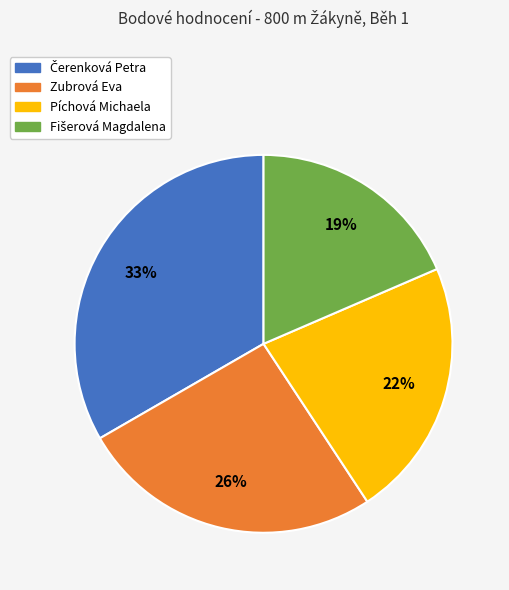

The Píchová Michaela slice represents 22% of the pie. True or false?

True